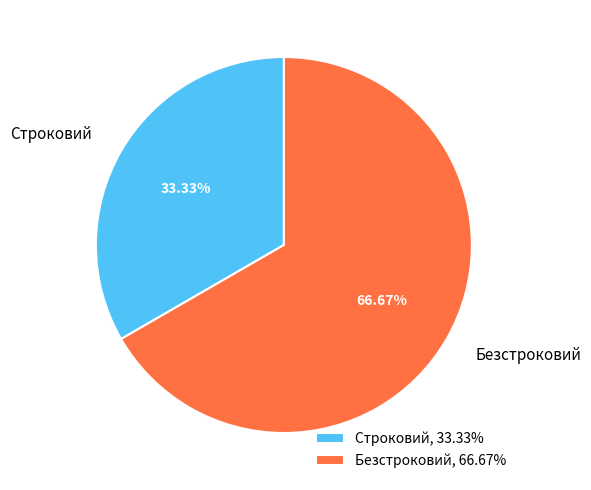

How much of the chart is everything except Строковий?

66.7%